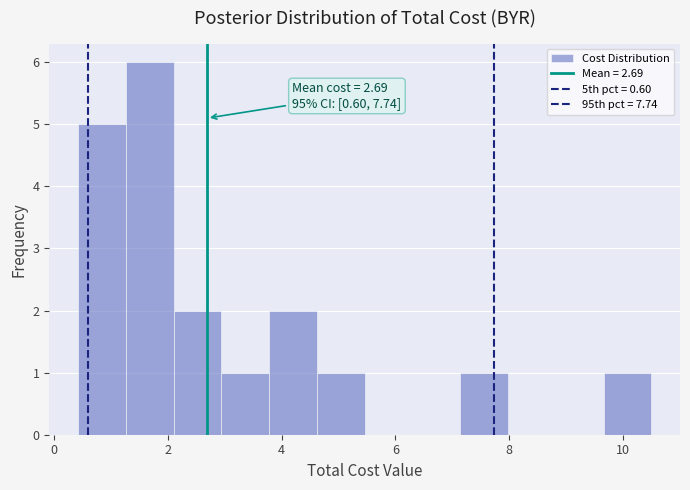

Over which range of the x-axis is the bar tallest?

1.26 to 2.10